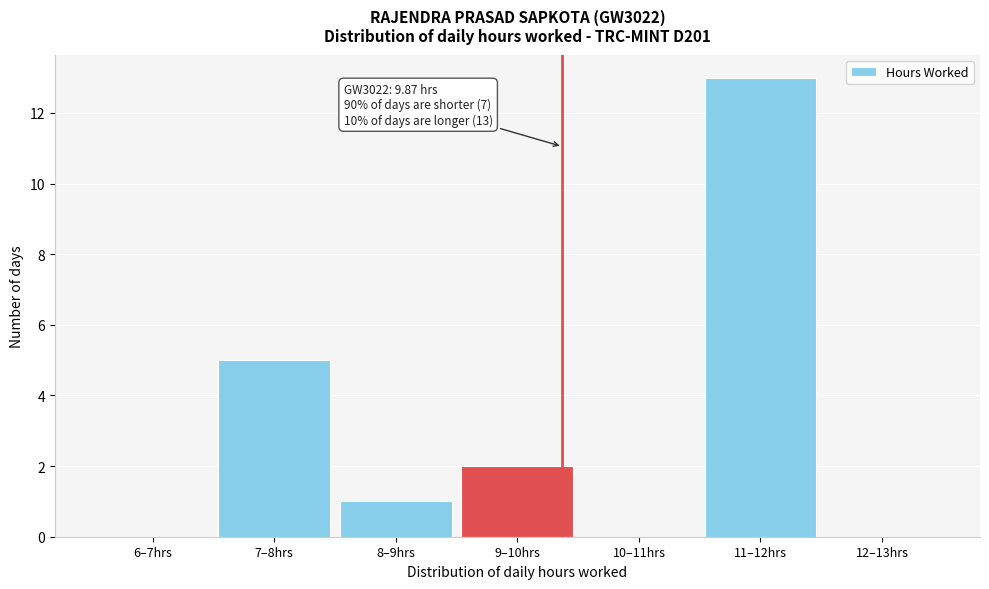

Reading right to left, extract all data points from this chart.

12–13hrs=0	11–12hrs=13	10–11hrs=0	9–10hrs=2	8–9hrs=1	7–8hrs=5	6–7hrs=0